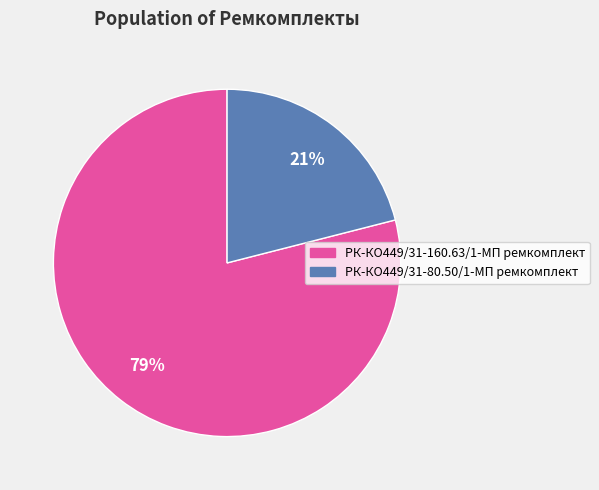

Between РК-КО449/31-80.50/1-МП ремкомплект and РК-КО449/31-160.63/1-МП ремкомплект, which is larger?

РК-КО449/31-160.63/1-МП ремкомплект